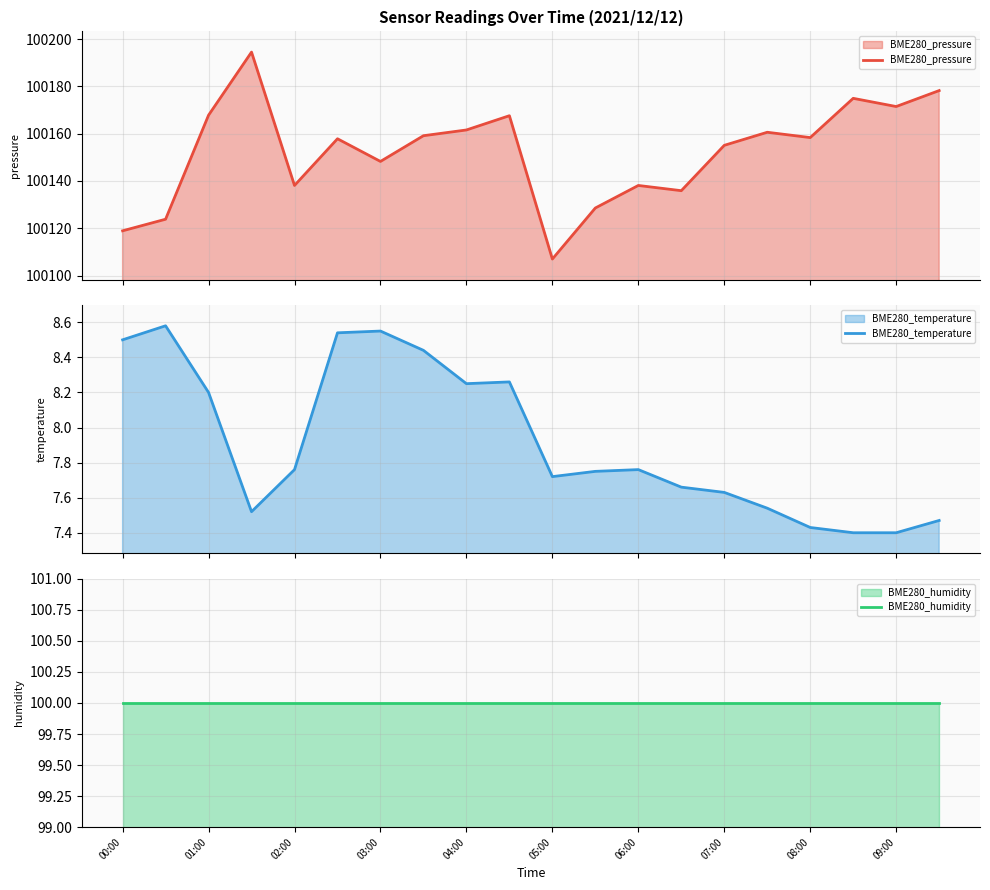

How many interior local peaks does the BME280_temperature series have?

4